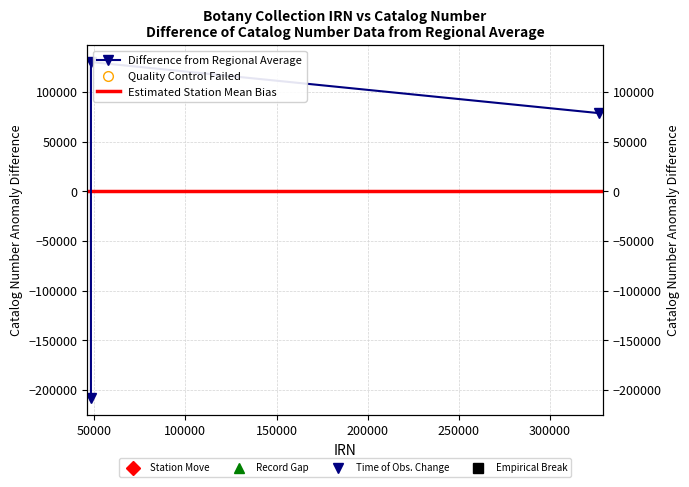

Is it true that the value at 326830 is 133480?

False